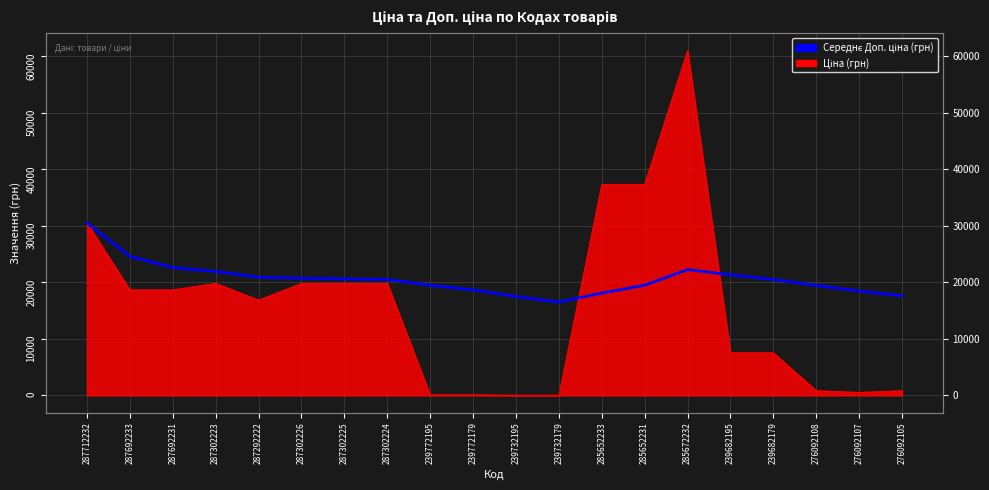

What is the sum of all values?

411728.1